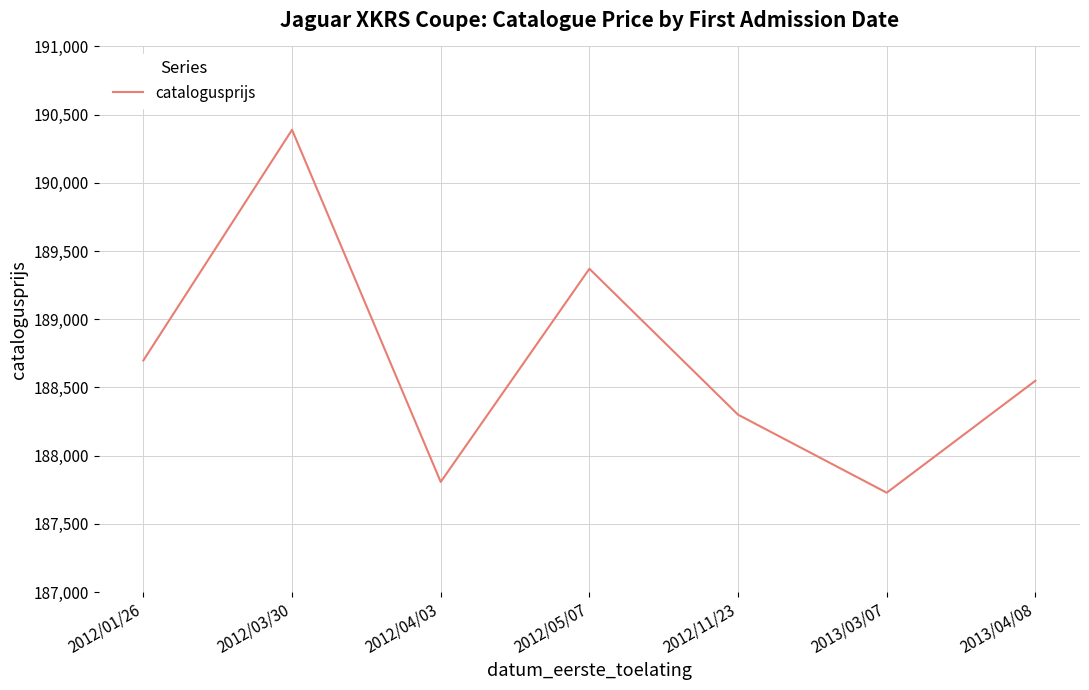

Reading left to right, transcribe all the data shown in this chart.

2012/01/26=188698	2012/03/30=190389	2012/04/03=187807	2012/05/07=189370	2012/11/23=188300	2013/03/07=187728	2013/04/08=188549